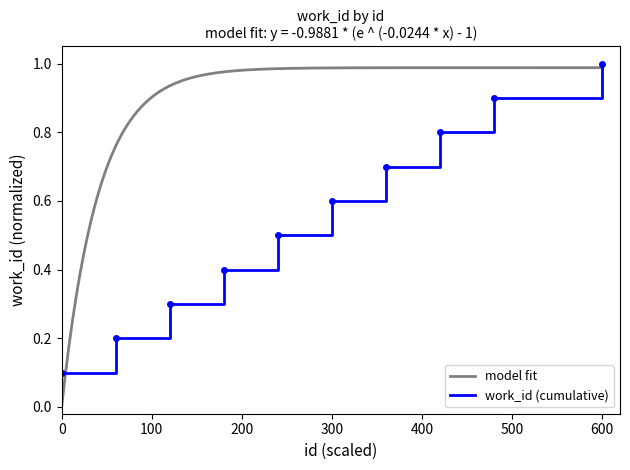

What is the maximum value shown in the chart?

1.0